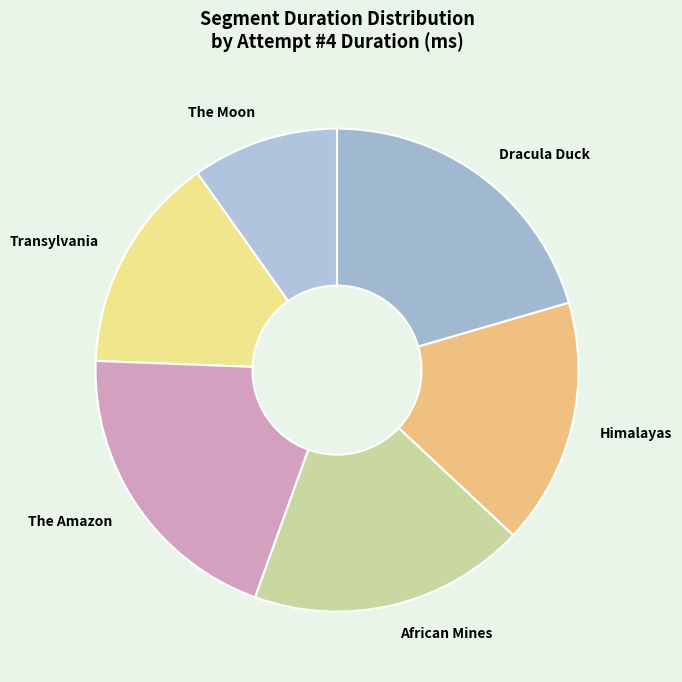

Is it true that Dracula Duck is 15% of the pie?

False